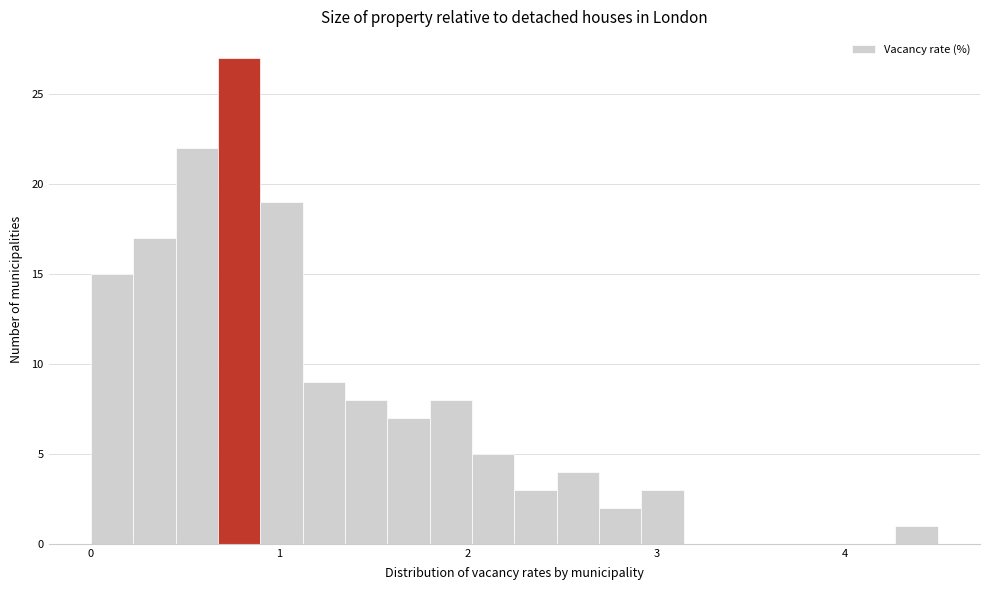

Around what value on the x-axis is the tallest bar? Give the approximate position of its centre, as read against the axis.

0.8